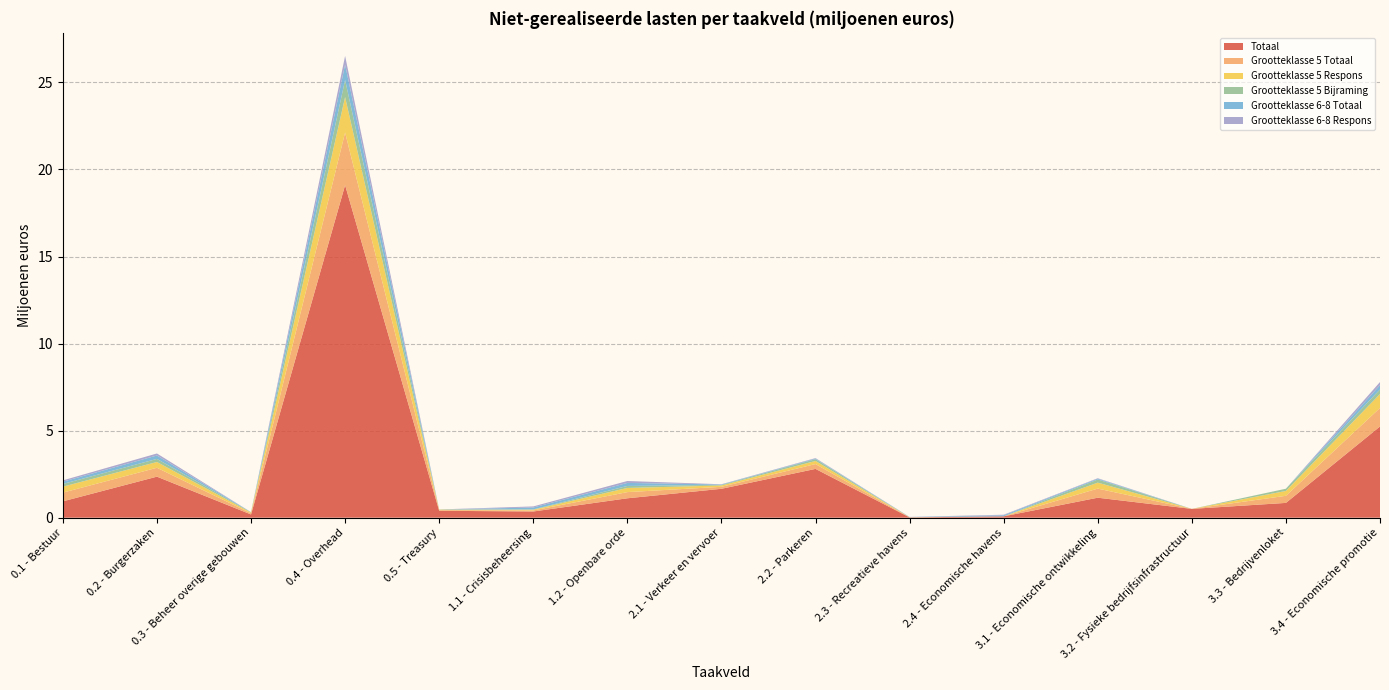

Reading left to right, list all the values displayed in this chart.

Totaal: 0.1 - Bestuur=0.9	0.2 - Burgerzaken=2.4	0.3 - Beheer overige gebouwen=0.2	0.4 - Overhead=19.1	0.5 - Treasury=0.4	1.1 - Crisisbeheersing=0.4	1.2 - Openbare orde=1.1	2.1 - Verkeer en vervoer=1.7	2.2 - Parkeren=2.8	2.3 - Recreatieve havens=0.0	2.4 - Economische havens=0.1	3.1 - Economische ontwikkeling=1.1	3.2 - Fysieke bedrijfsinfrastructuur=0.5	3.3 - Bedrijvenloket=0.8	3.4 - Economische promotie=5.2
Grootteklasse 5 Totaal: 0.1 - Bestuur=0.5	0.2 - Burgerzaken=0.5	0.3 - Beheer overige gebouwen=0.1	0.4 - Overhead=3.0	0.5 - Treasury=0.0	1.1 - Crisisbeheersing=0.1	1.2 - Openbare orde=0.4	2.1 - Verkeer en vervoer=0.1	2.2 - Parkeren=0.3	2.3 - Recreatieve havens=0.0	2.4 - Economische havens=0.0	3.1 - Economische ontwikkeling=0.5	3.2 - Fysieke bedrijfsinfrastructuur=0.0	3.3 - Bedrijvenloket=0.4	3.4 - Economische promotie=1.1
Grootteklasse 5 Respons: 0.1 - Bestuur=0.3	0.2 - Burgerzaken=0.3	0.3 - Beheer overige gebouwen=0.0	0.4 - Overhead=2.0	0.5 - Treasury=0.0	1.1 - Crisisbeheersing=0.0	1.2 - Openbare orde=0.2	2.1 - Verkeer en vervoer=0.1	2.2 - Parkeren=0.2	2.3 - Recreatieve havens=0.0	2.4 - Economische havens=0.0	3.1 - Economische ontwikkeling=0.3	3.2 - Fysieke bedrijfsinfrastructuur=0.0	3.3 - Bedrijvenloket=0.3	3.4 - Economische promotie=0.8
Grootteklasse 5 Bijraming: 0.1 - Bestuur=0.2	0.2 - Burgerzaken=0.2	0.3 - Beheer overige gebouwen=0.0	0.4 - Overhead=1.0	0.5 - Treasury=0.0	1.1 - Crisisbeheersing=0.0	1.2 - Openbare orde=0.1	2.1 - Verkeer en vervoer=0.0	2.2 - Parkeren=0.1	2.3 - Recreatieve havens=0.0	2.4 - Economische havens=0.0	3.1 - Economische ontwikkeling=0.2	3.2 - Fysieke bedrijfsinfrastructuur=0.0	3.3 - Bedrijvenloket=0.1	3.4 - Economische promotie=0.3
Grootteklasse 6-8 Totaal: 0.1 - Bestuur=0.1	0.2 - Burgerzaken=0.2	0.3 - Beheer overige gebouwen=0.0	0.4 - Overhead=0.9	0.5 - Treasury=0.0	1.1 - Crisisbeheersing=0.1	1.2 - Openbare orde=0.2	2.1 - Verkeer en vervoer=0.0	2.2 - Parkeren=0.0	2.3 - Recreatieve havens=0.0	2.4 - Economische havens=0.1	3.1 - Economische ontwikkeling=0.0	3.2 - Fysieke bedrijfsinfrastructuur=0.0	3.3 - Bedrijvenloket=0.0	3.4 - Economische promotie=0.2
Grootteklasse 6-8 Respons: 0.1 - Bestuur=0.1	0.2 - Burgerzaken=0.1	0.3 - Beheer overige gebouwen=0.0	0.4 - Overhead=0.5	0.5 - Treasury=0.0	1.1 - Crisisbeheersing=0.1	1.2 - Openbare orde=0.1	2.1 - Verkeer en vervoer=0.0	2.2 - Parkeren=0.0	2.3 - Recreatieve havens=0.0	2.4 - Economische havens=0.0	3.1 - Economische ontwikkeling=0.0	3.2 - Fysieke bedrijfsinfrastructuur=0.0	3.3 - Bedrijvenloket=0.0	3.4 - Economische promotie=0.2